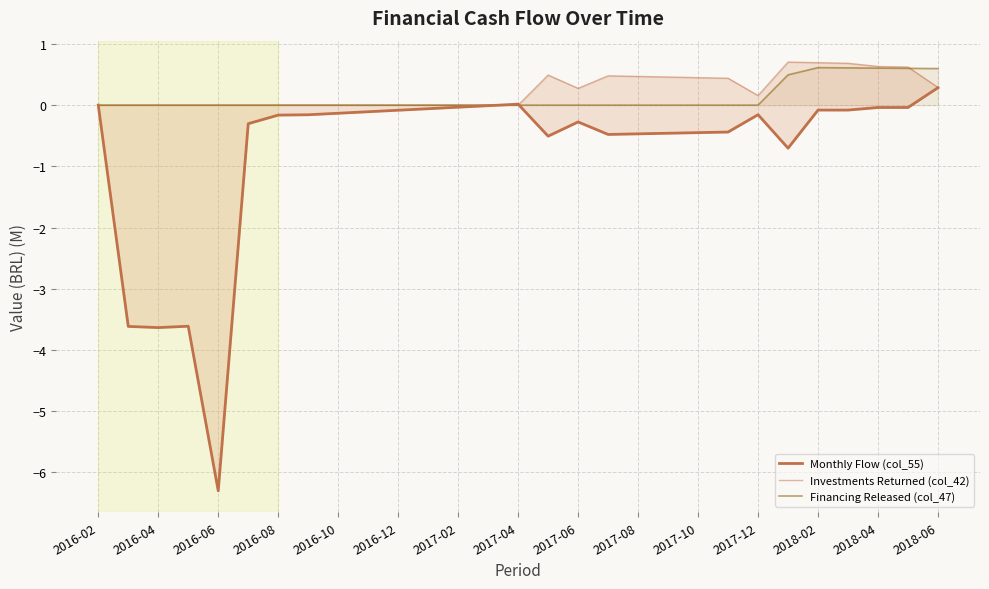

Is it true that Financing Released (col_47) equals 0.0 at 2016-10?

True